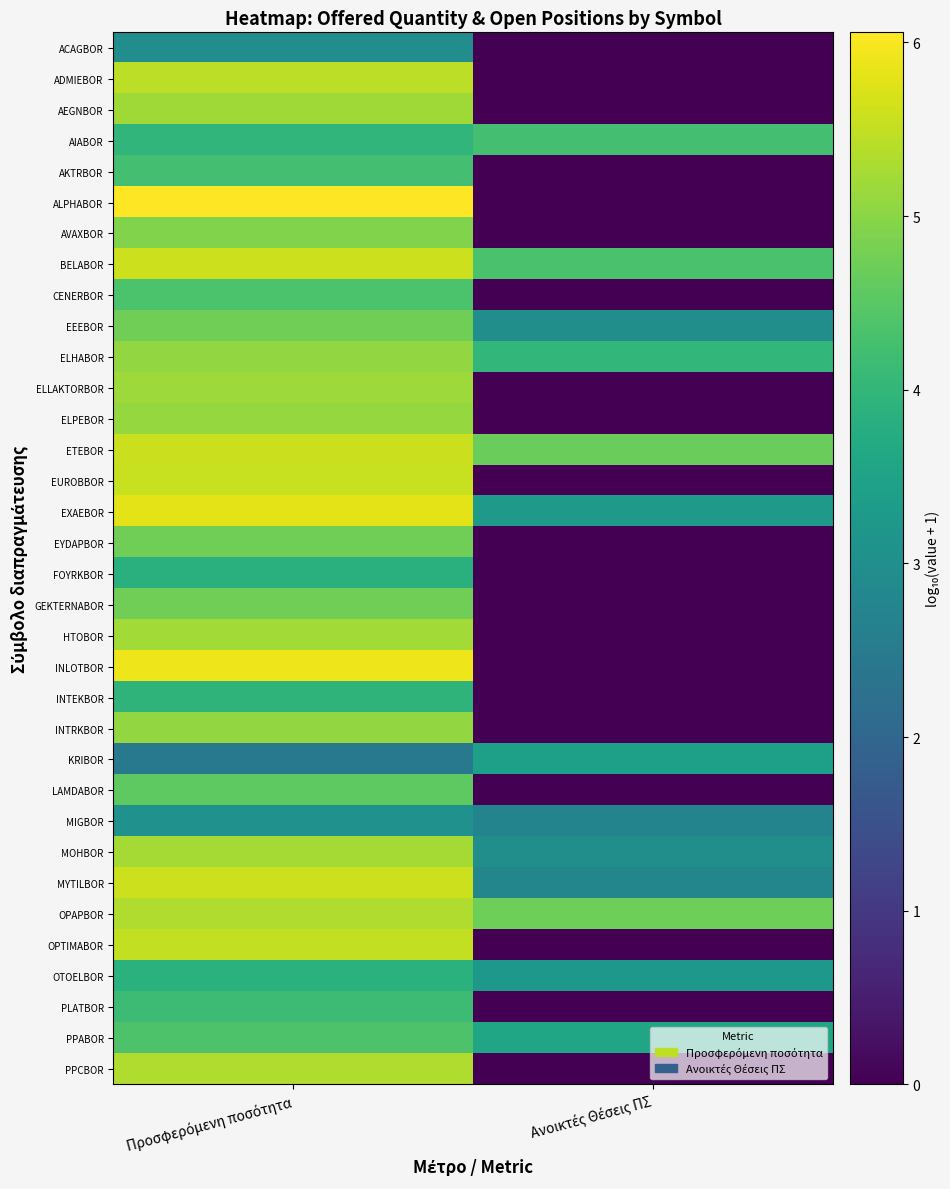

At which category does the chart reach its minimum across all series?

Ανοικτές Θέσεις ΠΣ